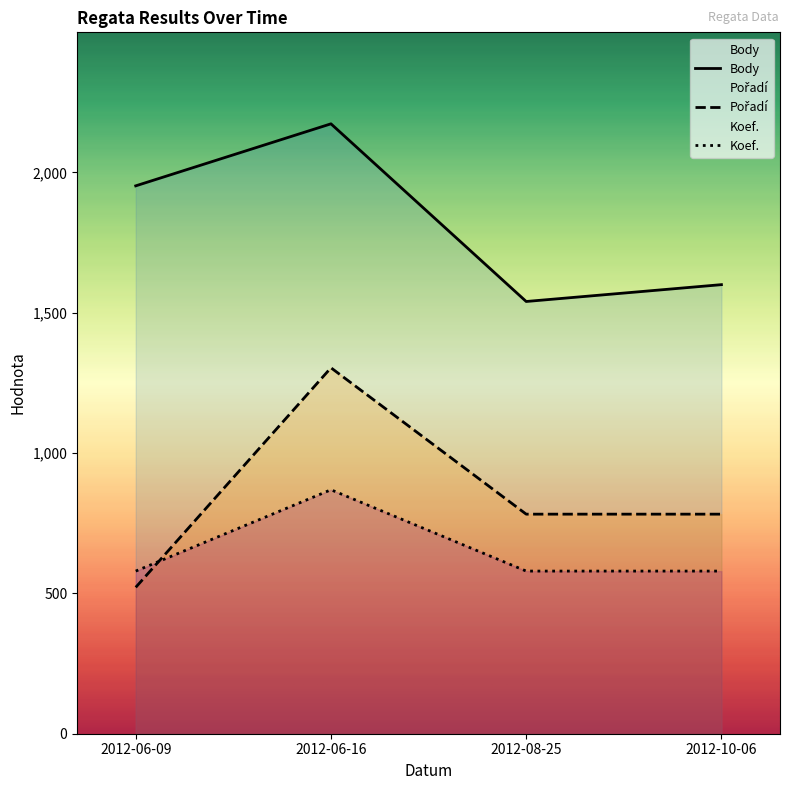

What value does the Body series have at 2012-08-25?

1540.0